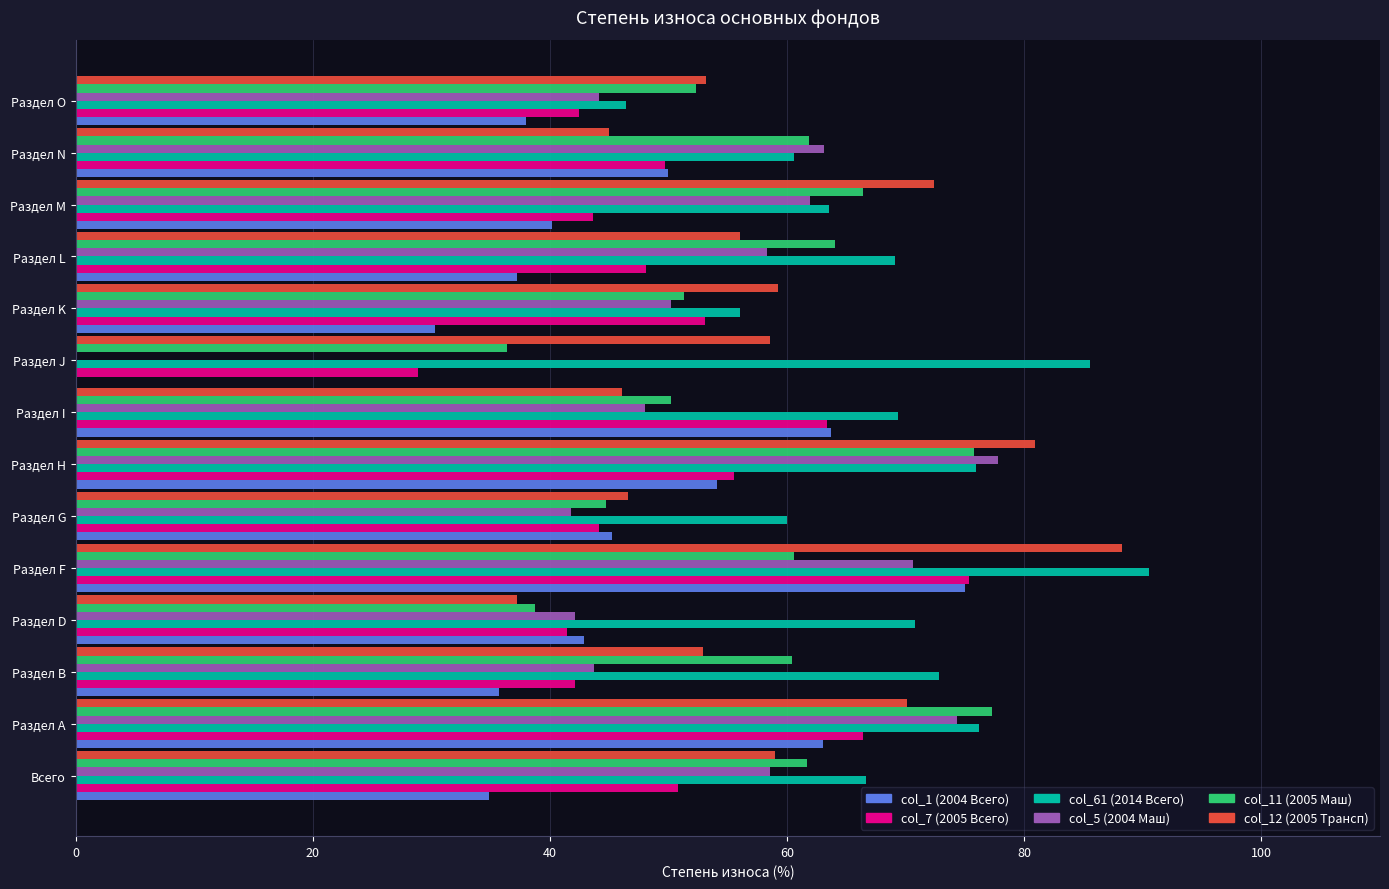

The col_11 (2005 Маш) series shows 38.8 at Раздел D. True or false?

True